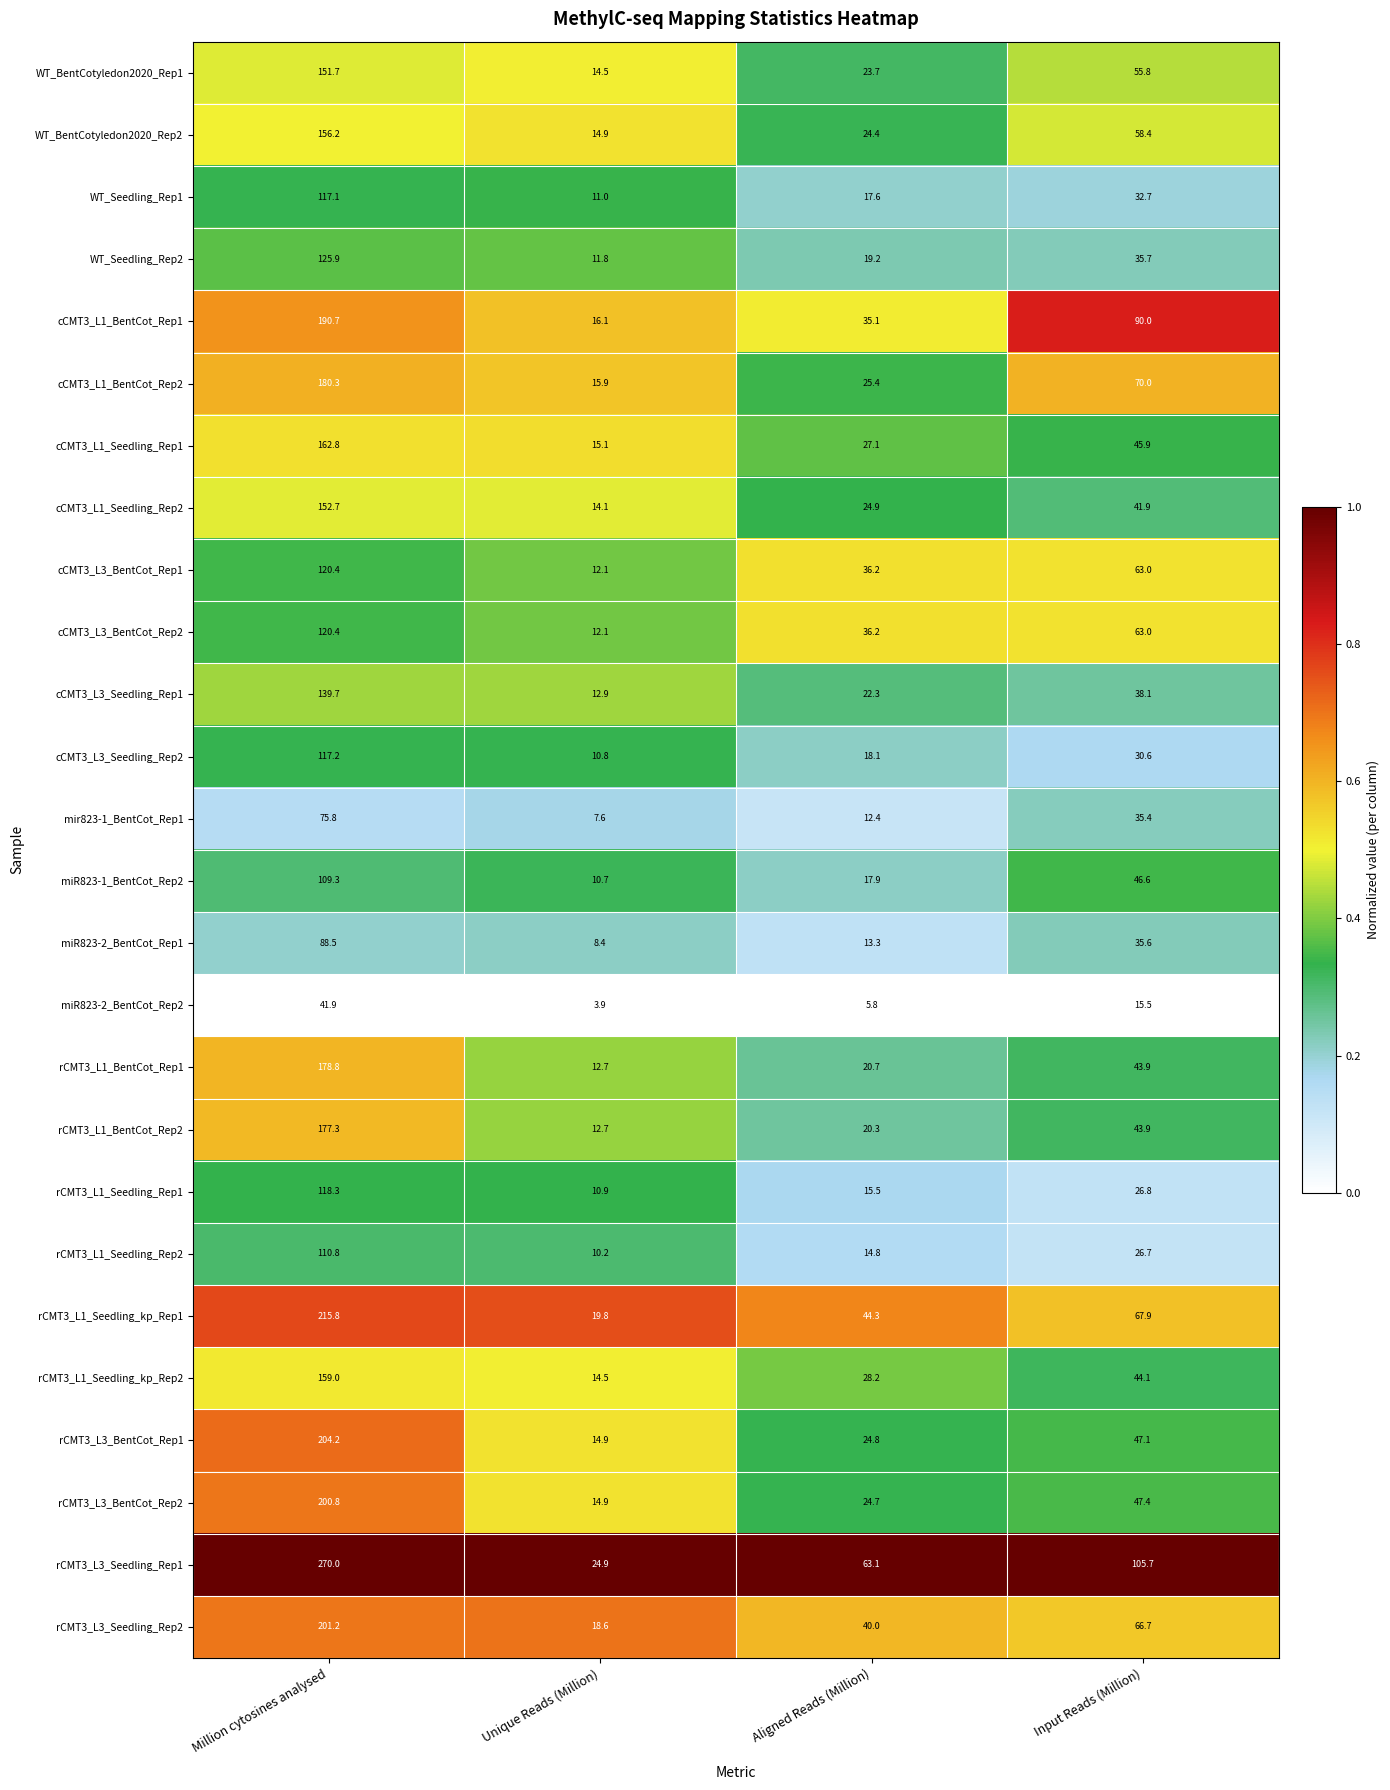

How many categories are shown in the chart?

4